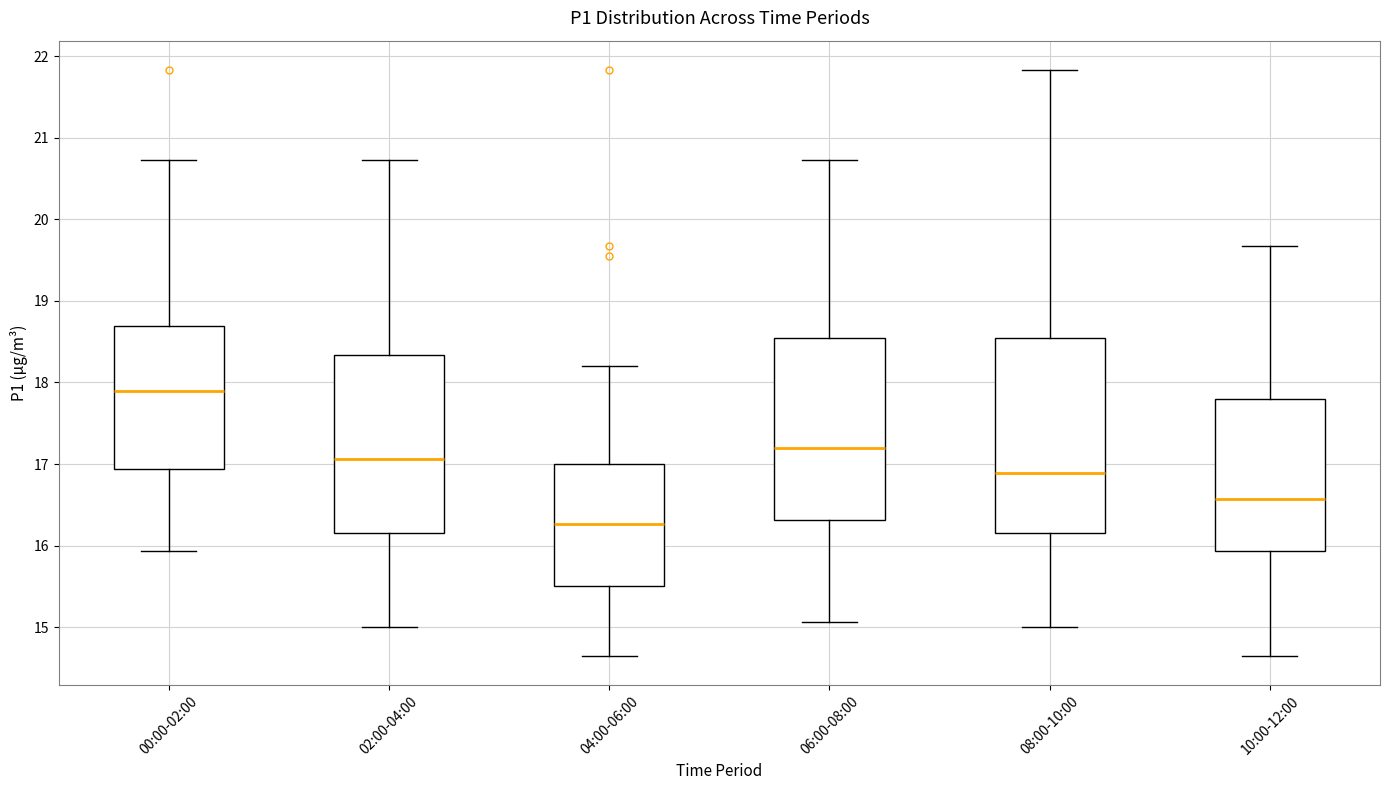

Where does the upper whisker of the box for 00:00-02:00 end on the y-axis? The values are not printed on the chart, so give them approximately, as read against the axis.

20.7